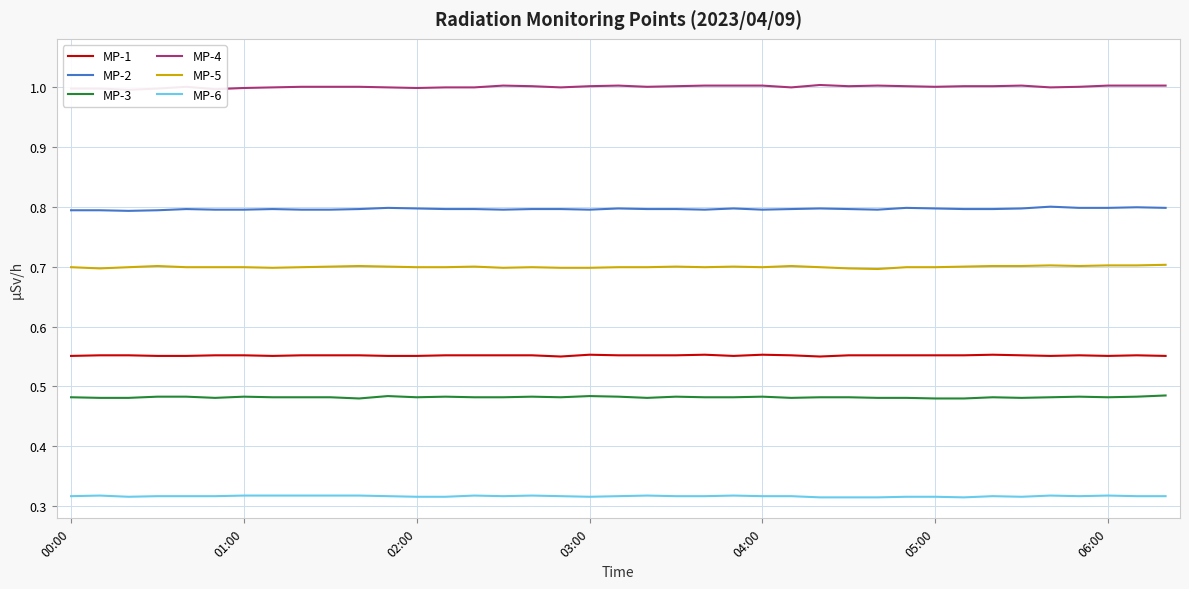

What are all the series names shown in the legend?

MP-1, MP-2, MP-3, MP-4, MP-5, MP-6